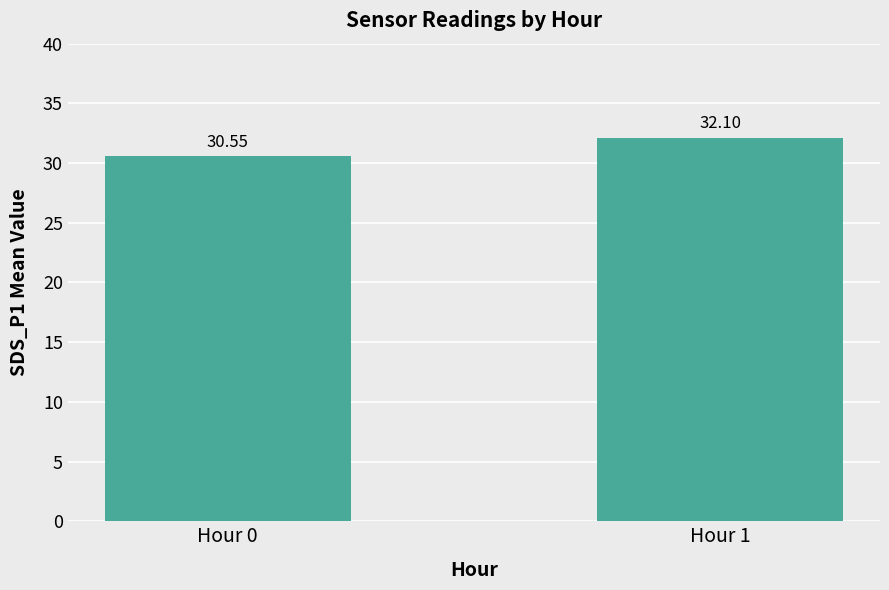

What value does the data have at Hour 1?

32.1